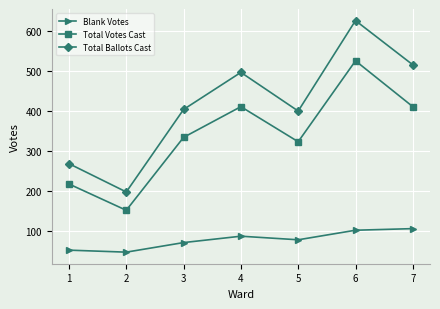

True or false: Total Ballots Cast has more than 1 interior local peaks.

True